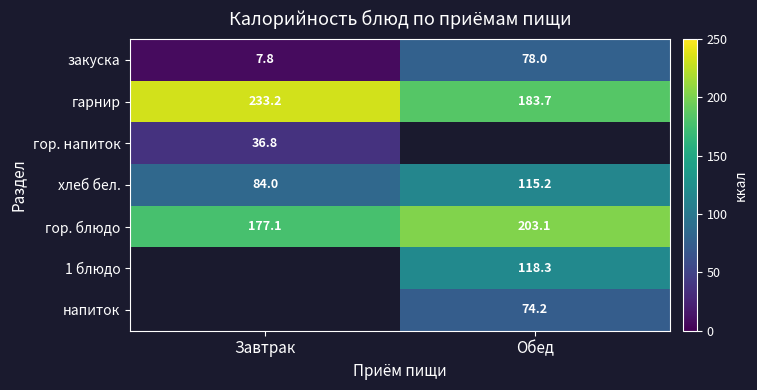

Is the value of гор. блюдо at Завтрак greater than the value of гор. напиток at Завтрак?

Yes